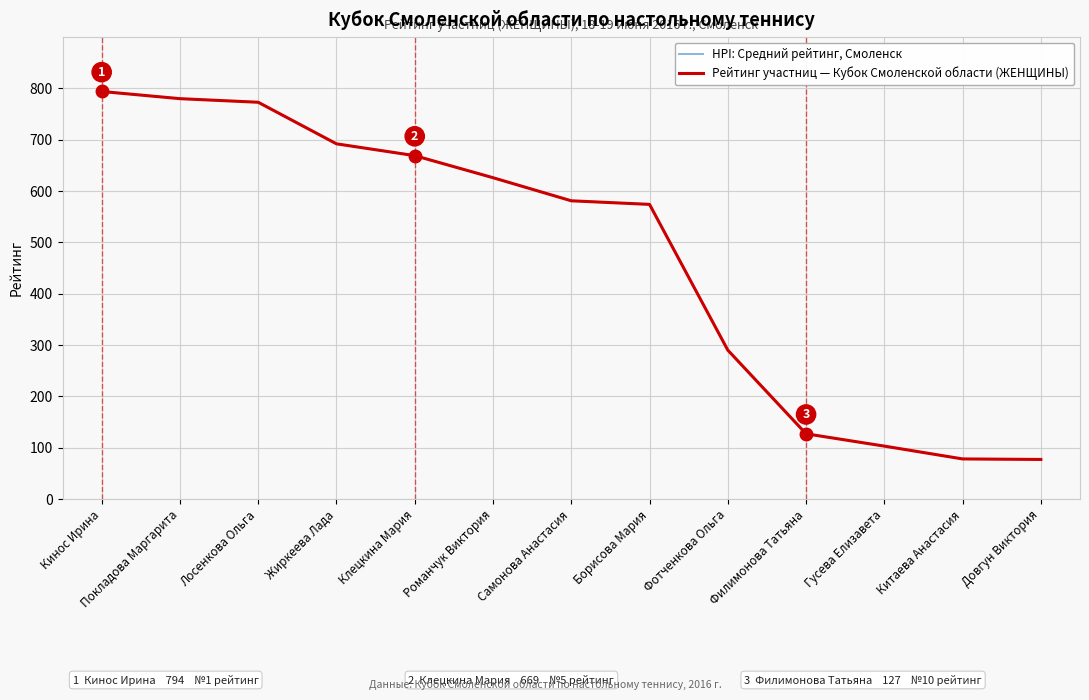

The HPI: Средний рейтинг, Смоленск series shows 290 at Фотченкова Ольга. True or false?

True